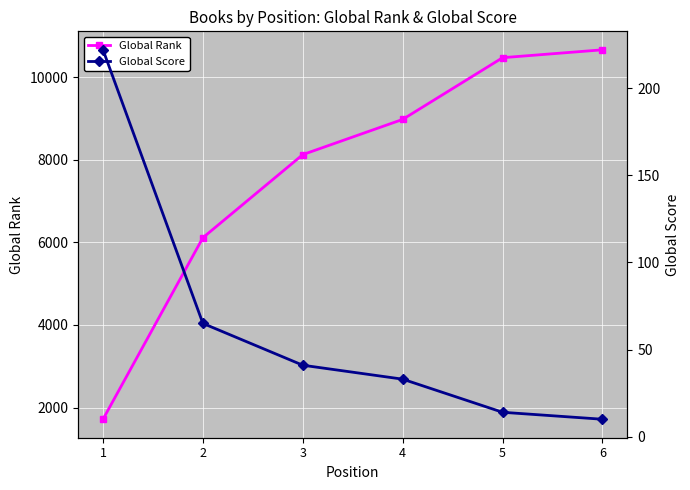

True or false: Global Score has a value of 46 at 4.

False